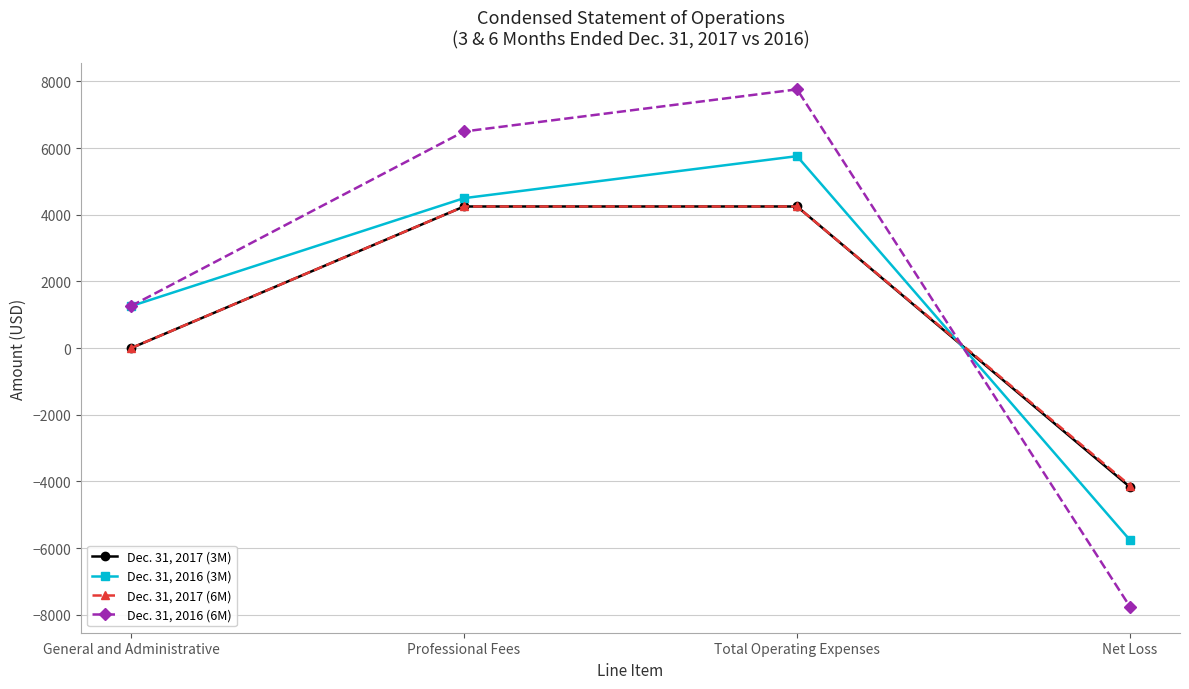

After their last crossing, which series has the higher values: Dec. 31, 2016 (6M) or Dec. 31, 2017 (3M)?

Dec. 31, 2017 (3M)